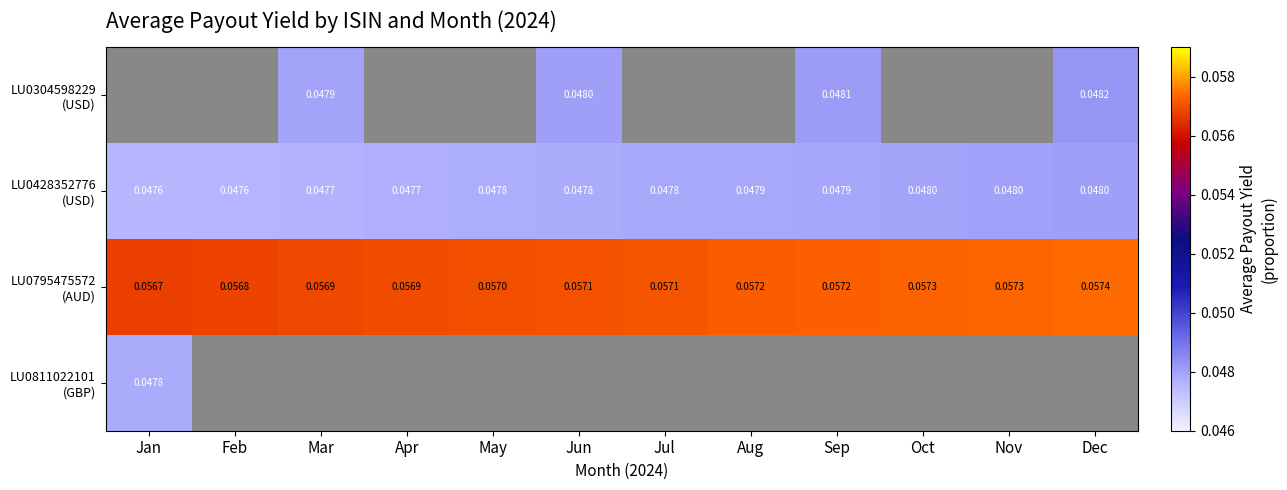

Which category has the highest value across all series?

Dec